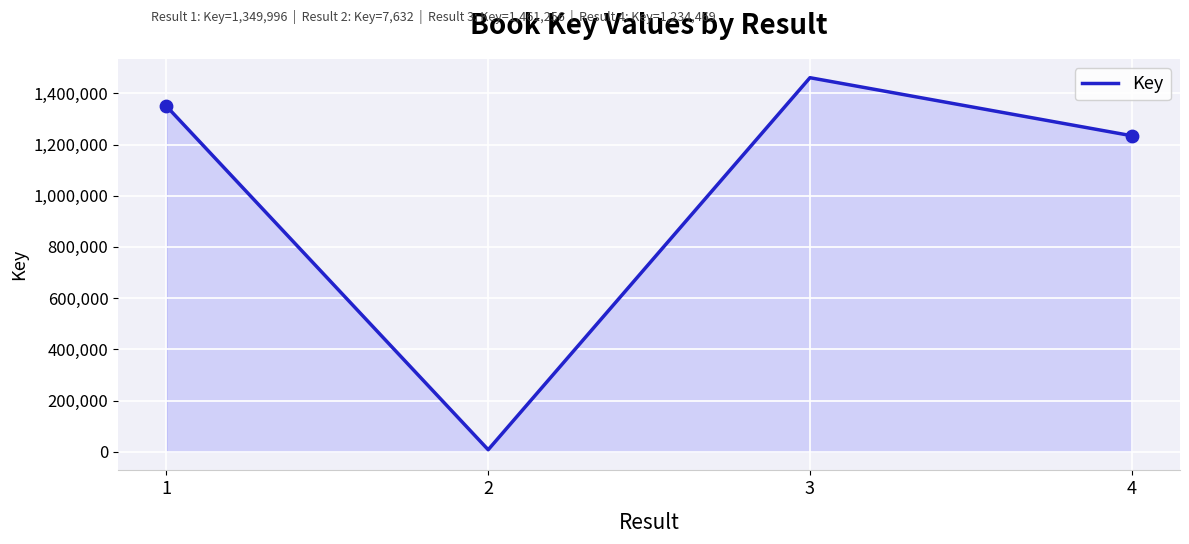

What is the change in value from 2 to 4?

+1226837